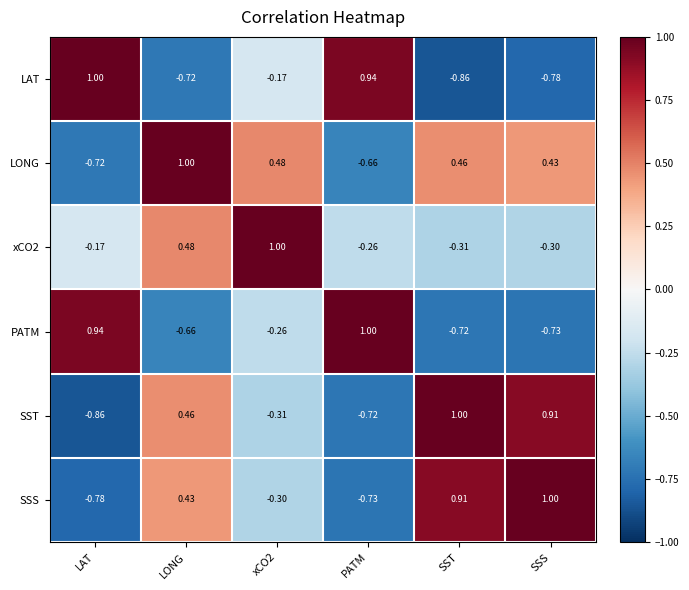

At which label does SST reach its peak?

SST